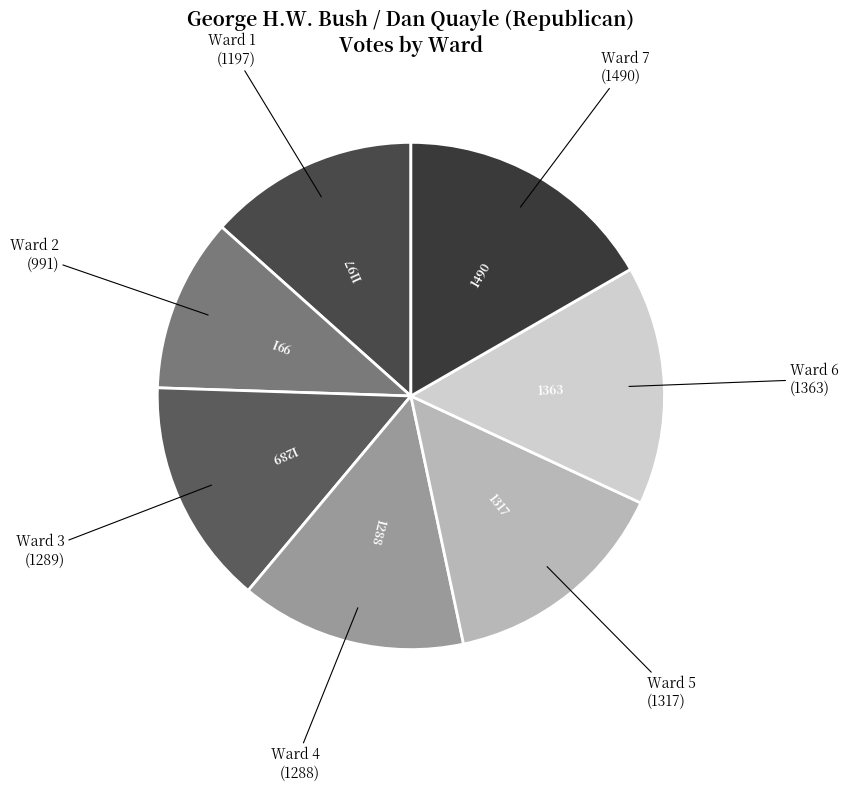

Which has a higher value, Ward 7 or Ward 2?

Ward 7